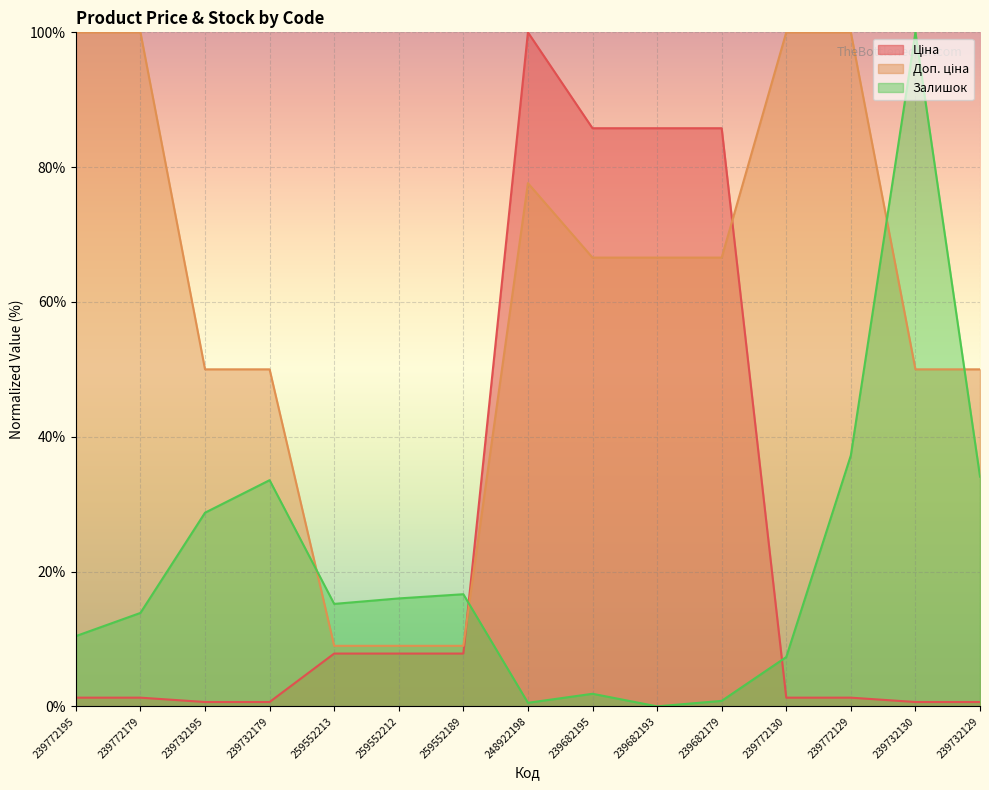

True or false: Доп. ціна and Ціна cross at least once.

True